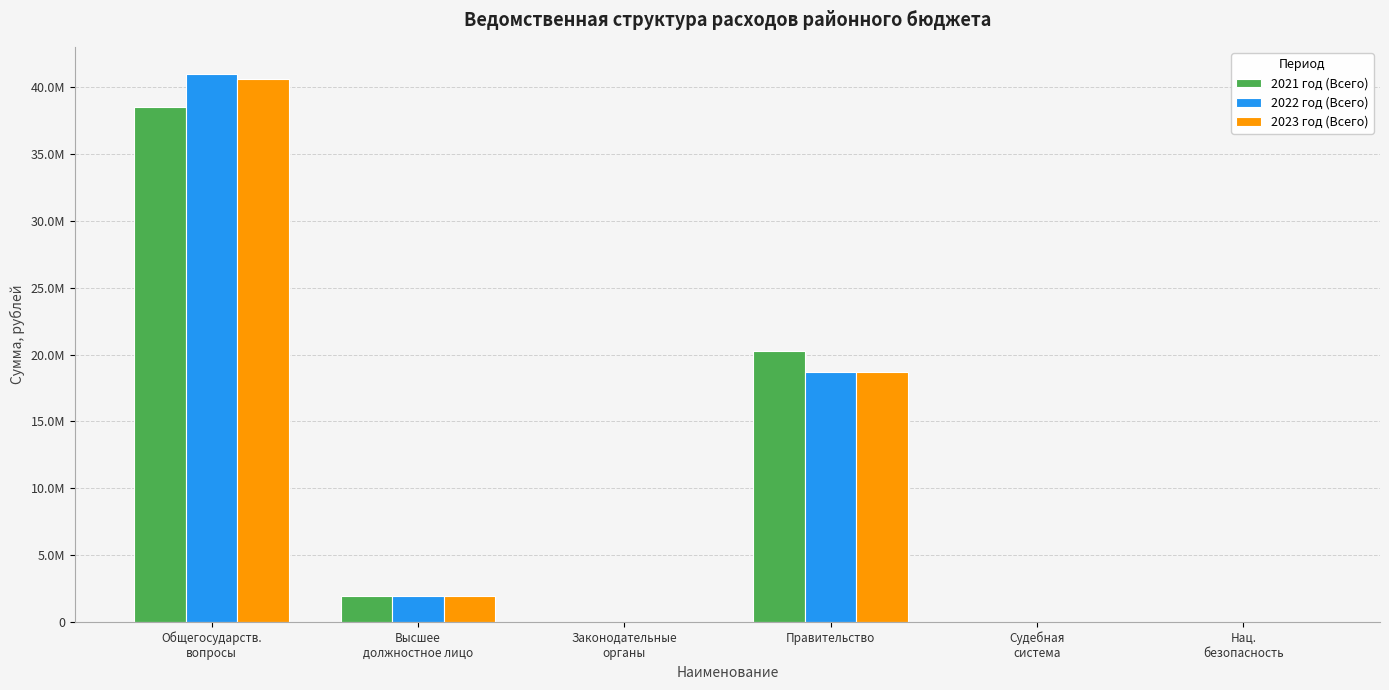

Are the bars grouped side by side (vs. stacked)?

Yes